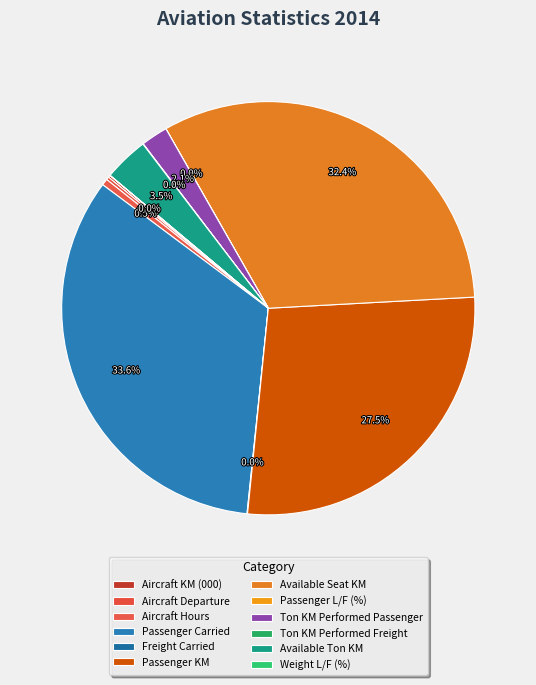

Rank the categories by value from lowest to highest.

Weight L/F (%), Passenger L/F (%), Ton KM Performed Freight, Freight Carried, Aircraft KM (000), Aircraft Departure, Aircraft Hours, Ton KM Performed Passenger, Available Ton KM, Passenger KM, Available Seat KM, Passenger Carried